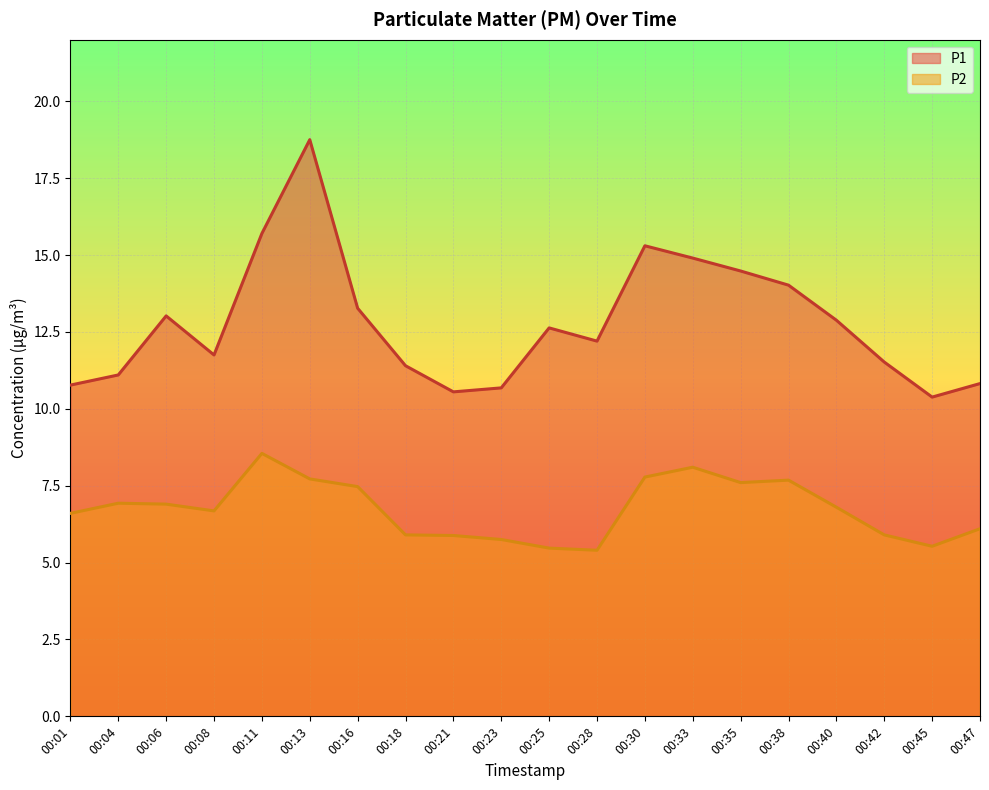

The P2 series shows 5.5 at 00:25. True or false?

True